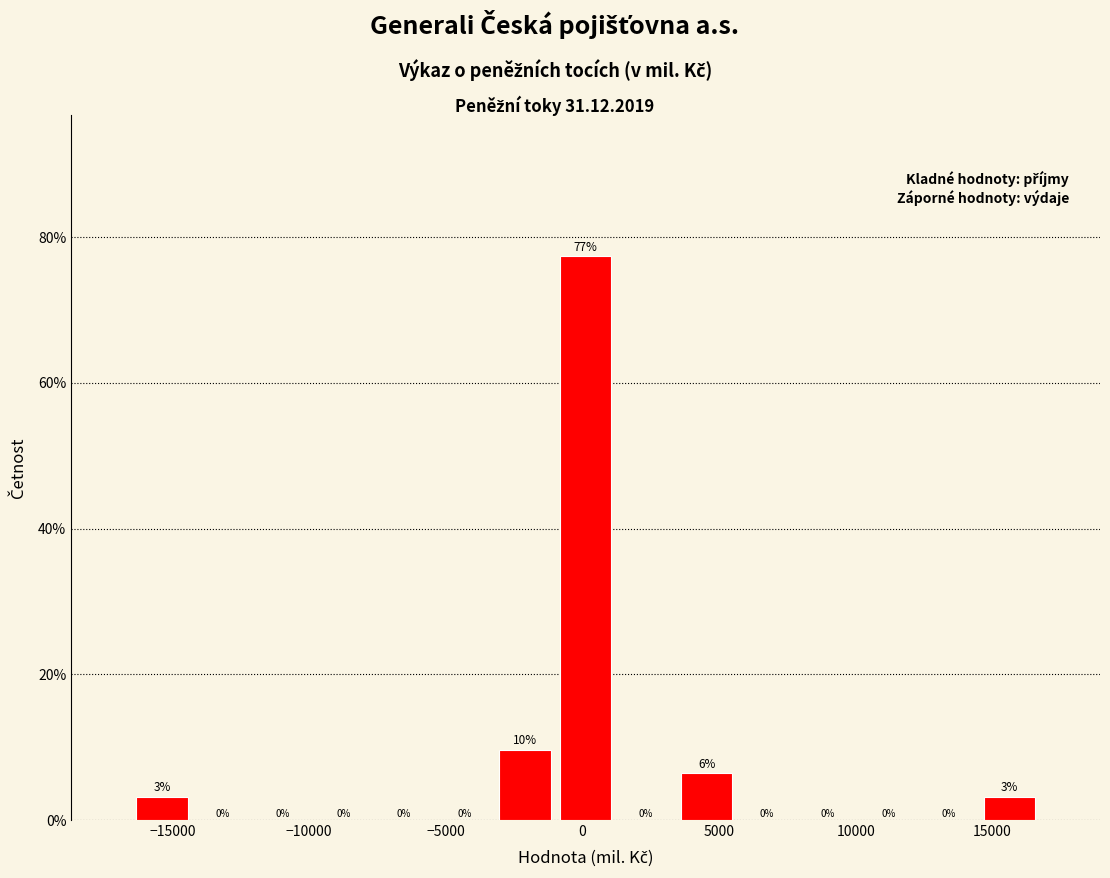

Which range on the x-axis has the tallest bar?

-1000 to 1000